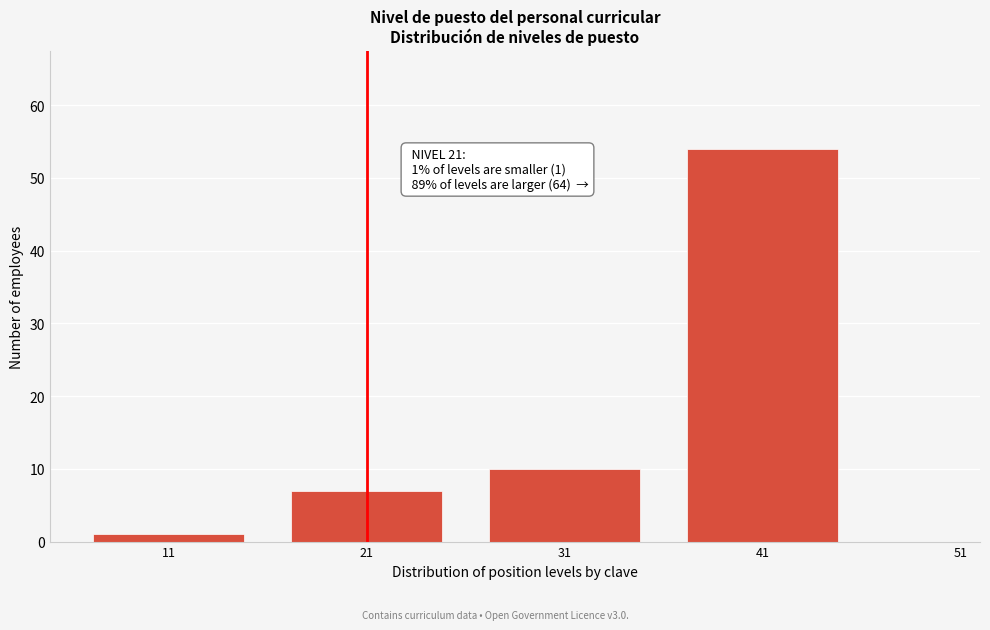

Reading left to right, extract all data points from this chart.

1	7	10	54